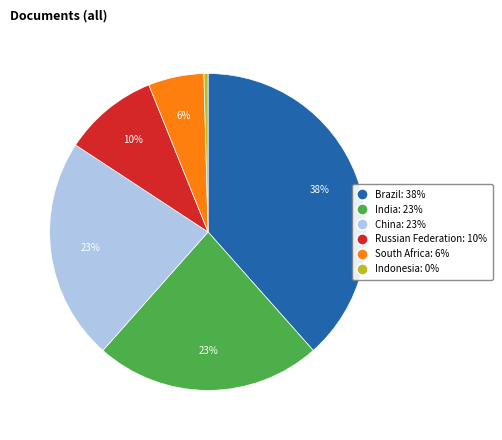

To the nearest percent, what percentage of the pie is Russian Federation?

10%